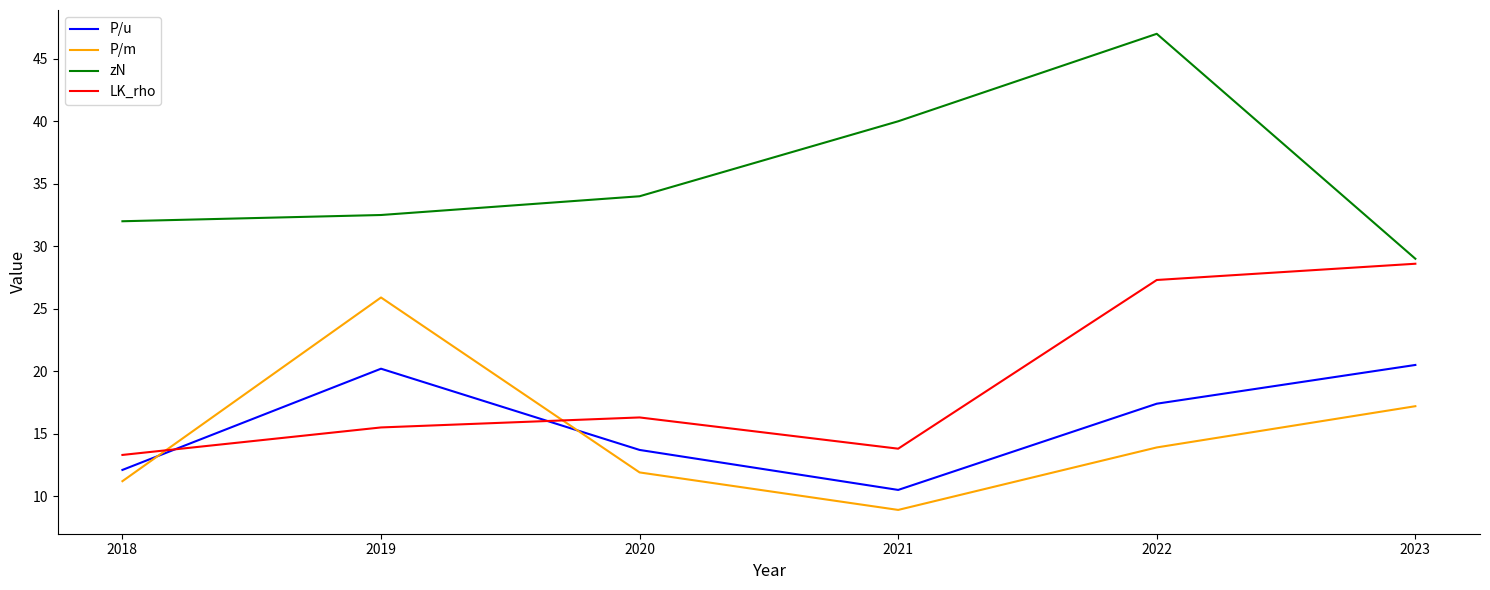

Which series has the widest spread of values?

zN